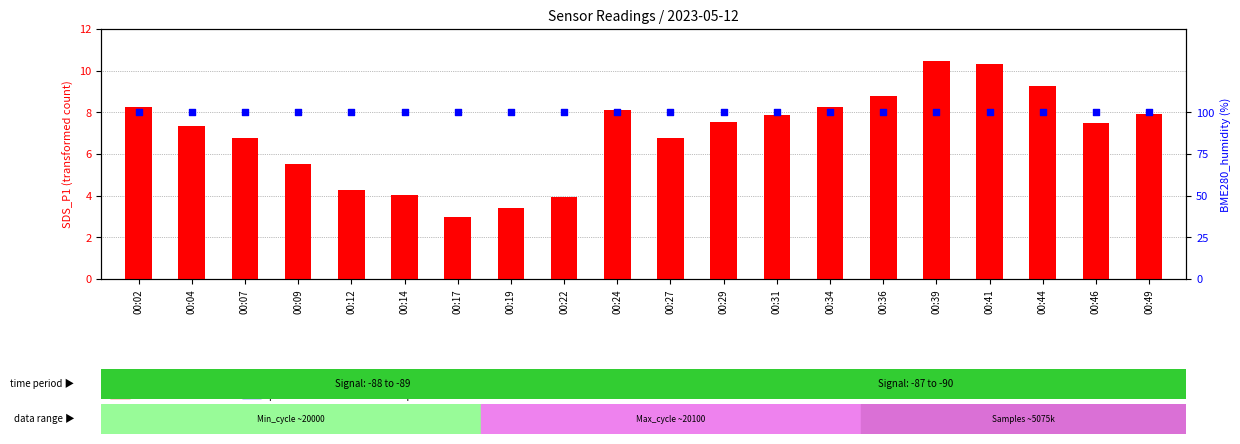

At which category is the sum across all series the highest?

00:39